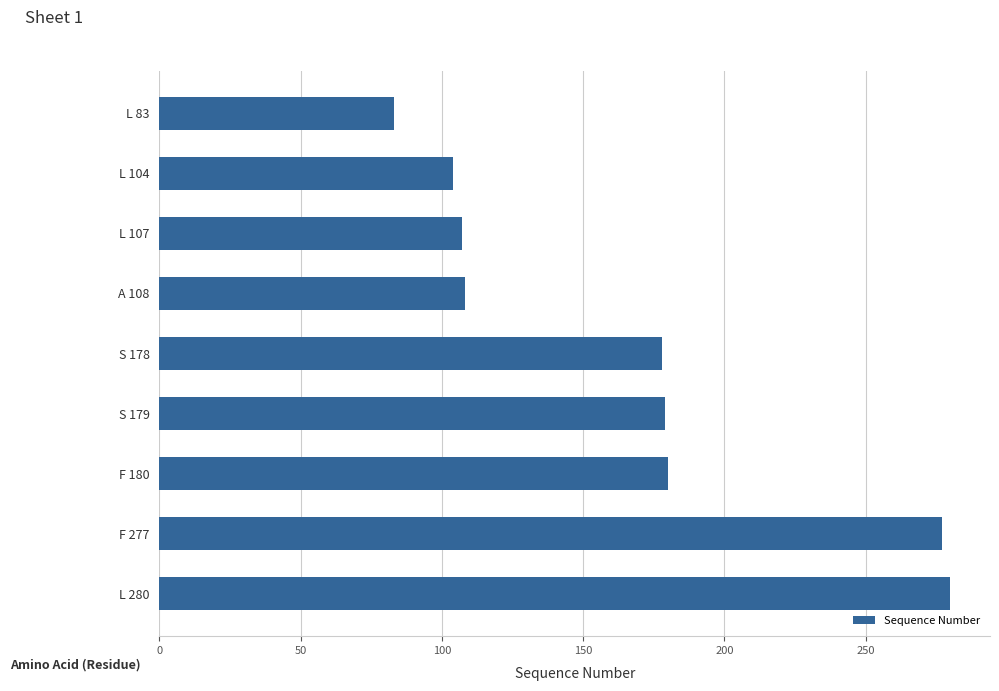

How many data points are less than 178?

4